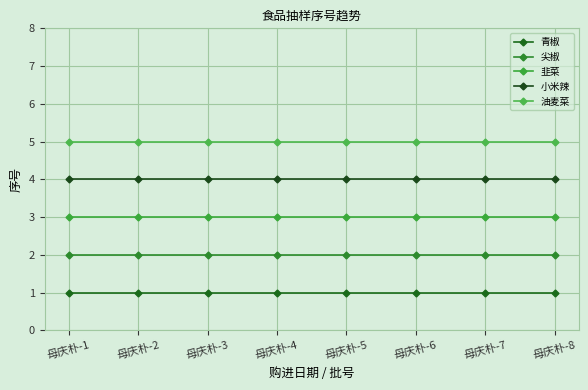

What is the value of the 油麦菜 point at the 1st from the left?

5